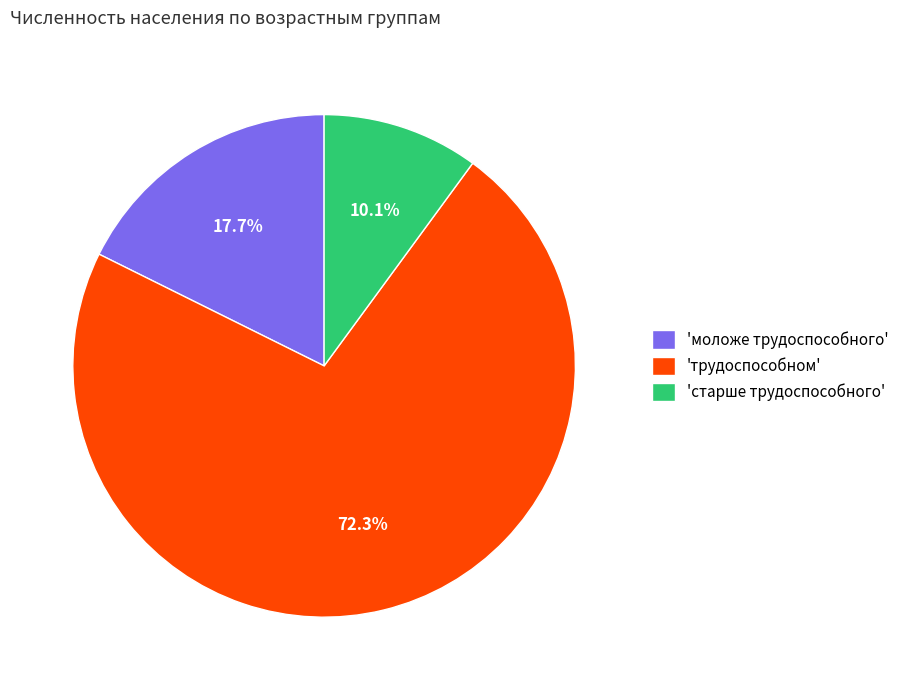

Which slice is the smallest?

'старше трудоспособного'